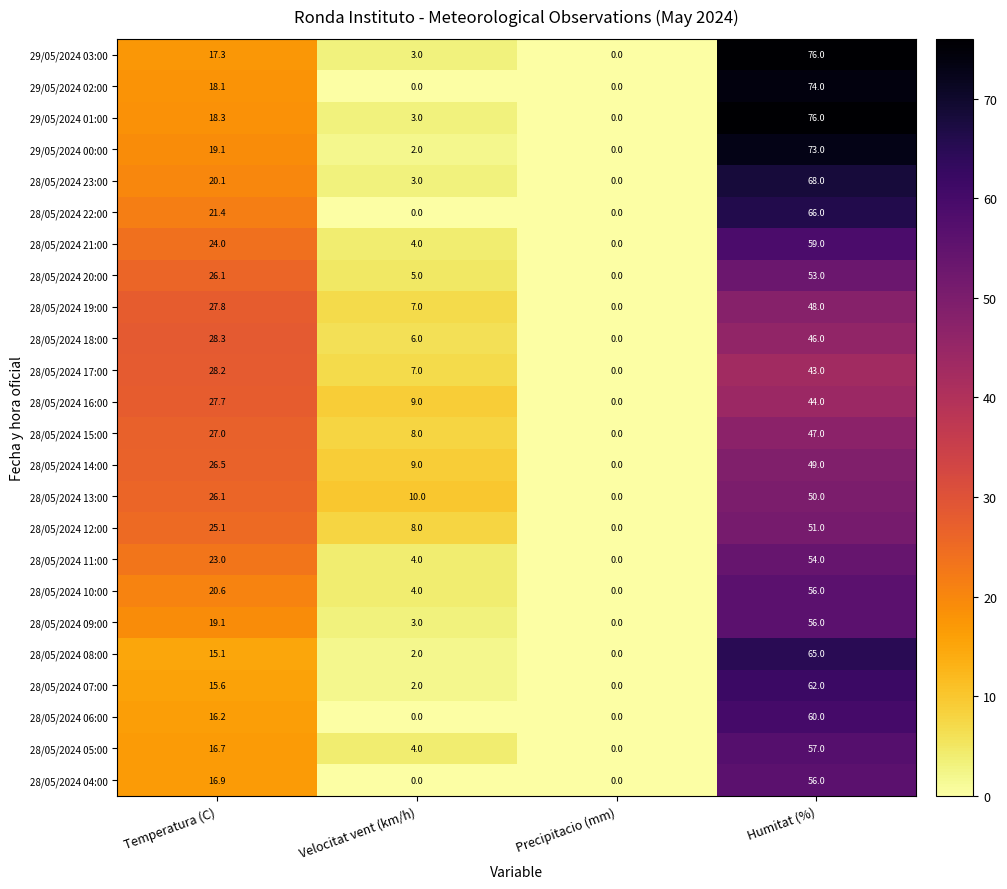

What is the difference between the maximum and minimum values in the 28/05/2024 07:00 series?

62.0